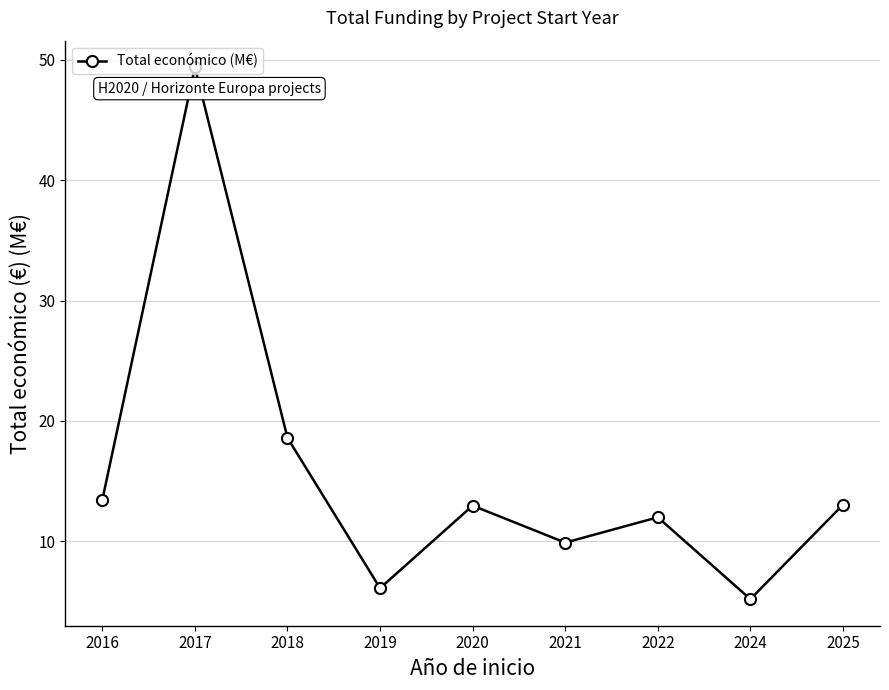

What is the sum of the values at 2016 and 2019?

19.6